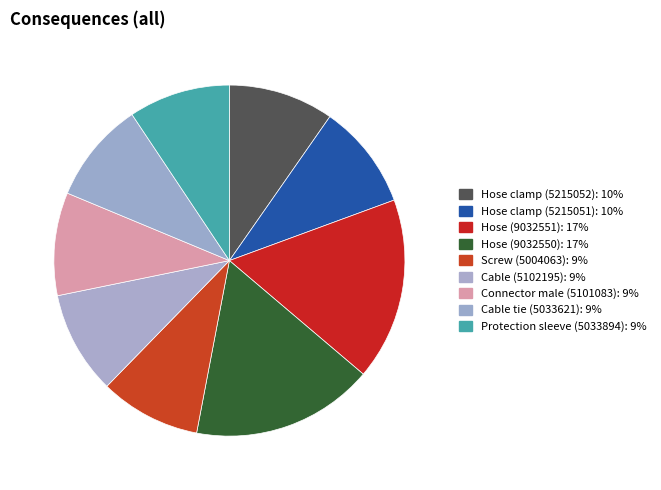

Which category has the smallest portion of the pie?

Screw (5004063)